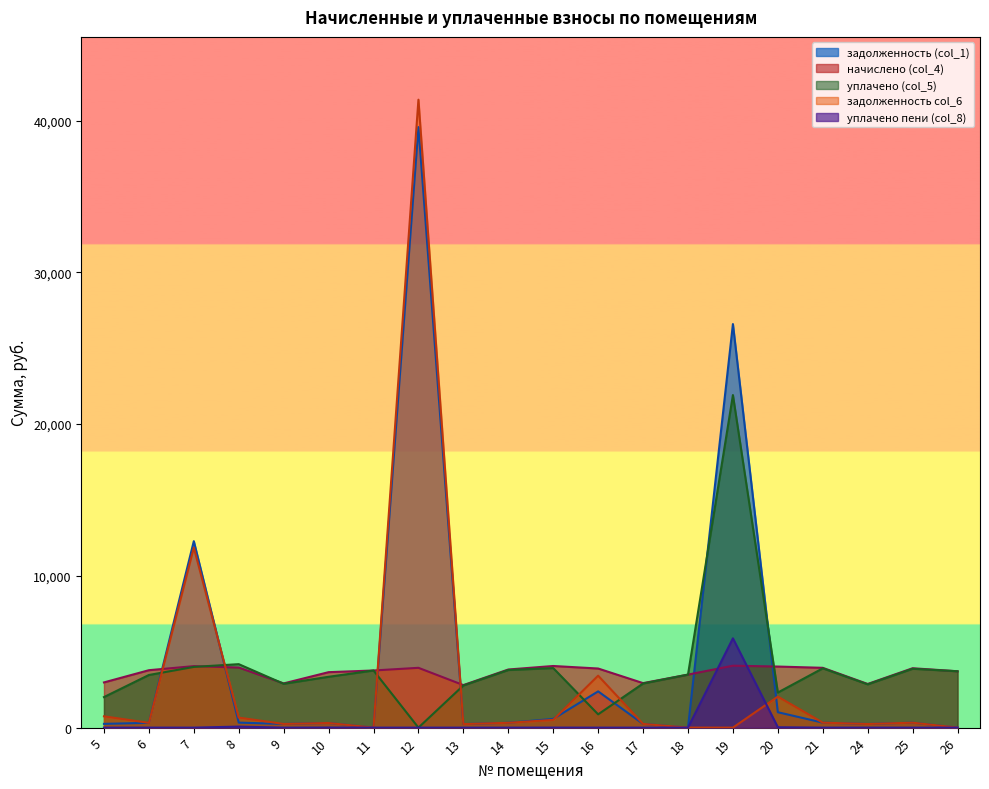

What is the total value across all series at 11?

7531.0